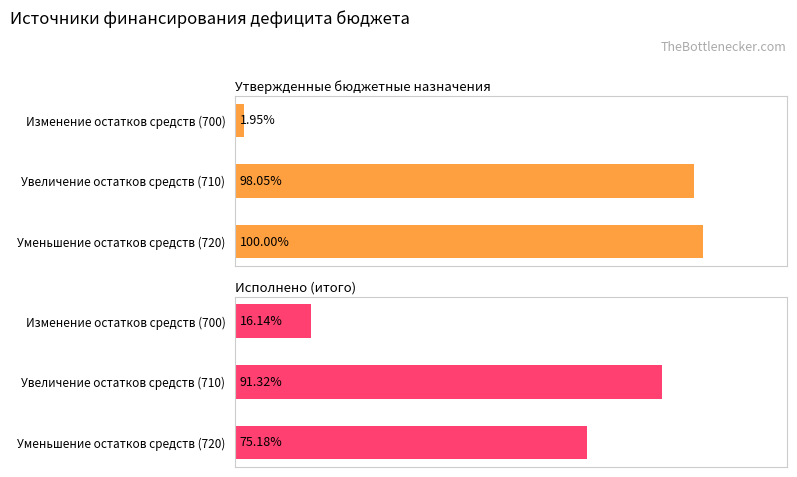

Reading right to left, transcribe all the data shown in this chart.

Утвержденные бюджетные назначения: 4084178.0	4004478.0	79700.0
Исполнено (итого): 3070419.5	3729666.8	659247.2